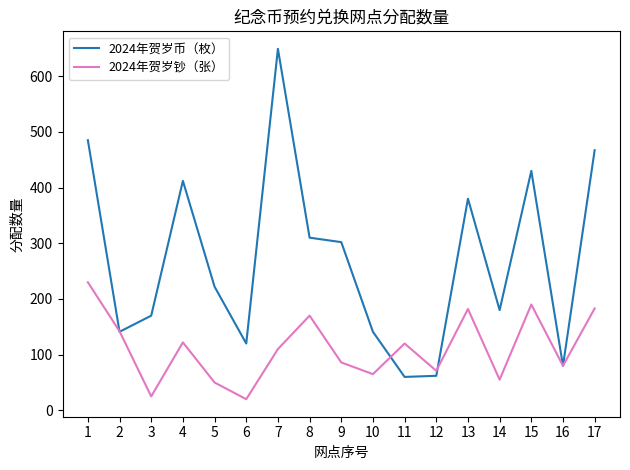

The value of 2024年贺岁钞（张） at 7 is 110. True or false?

True